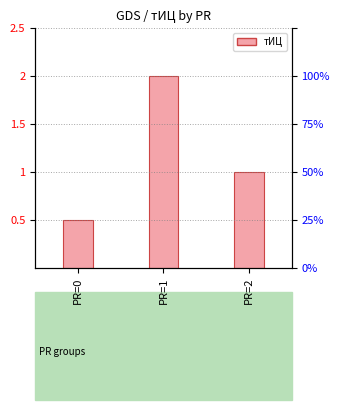

How many bars are there in total?

3